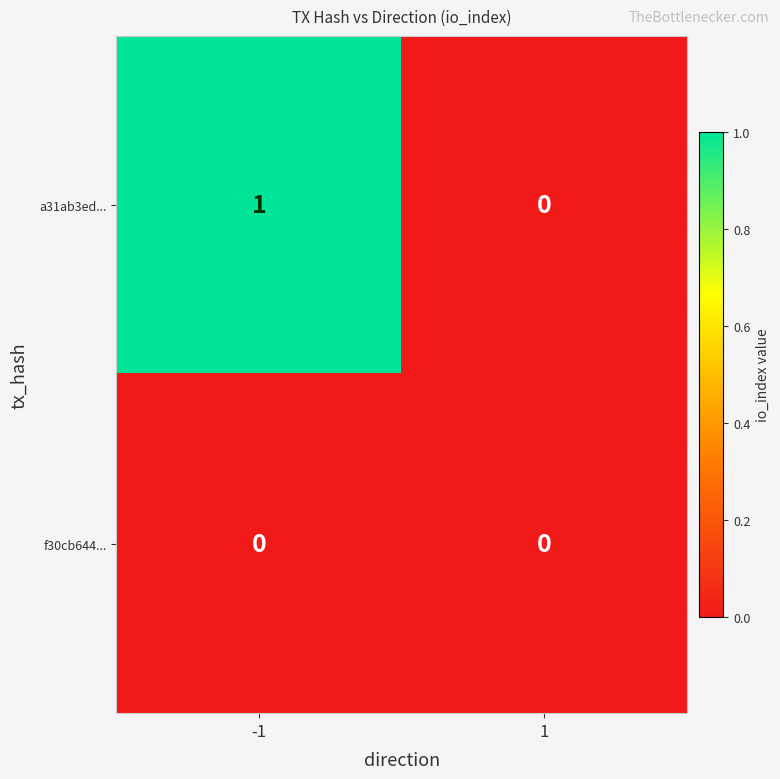

The a31ab3ed... series shows -1 at 1. True or false?

False